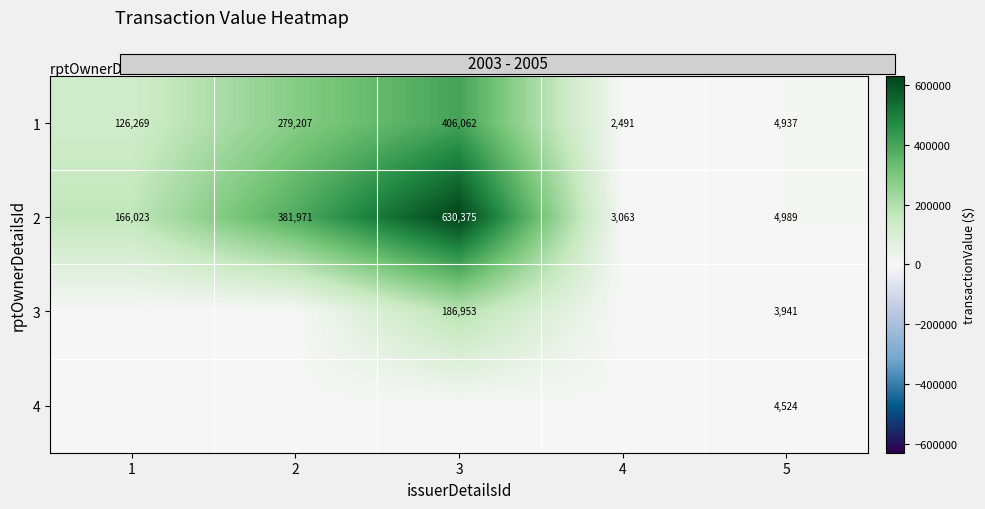

How many data points in 1 are less than 126269?

2